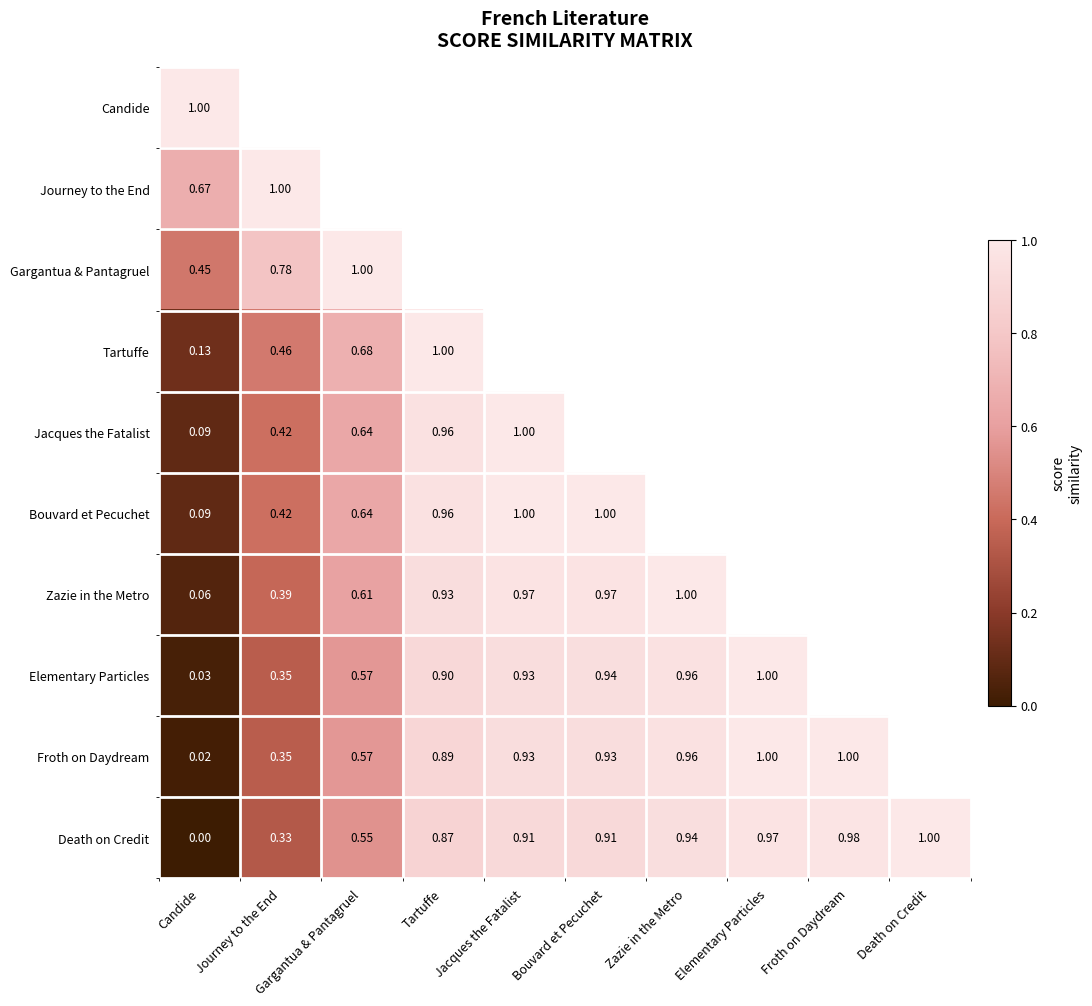

Where is Death on Credit nearest to the value 0?

Candide